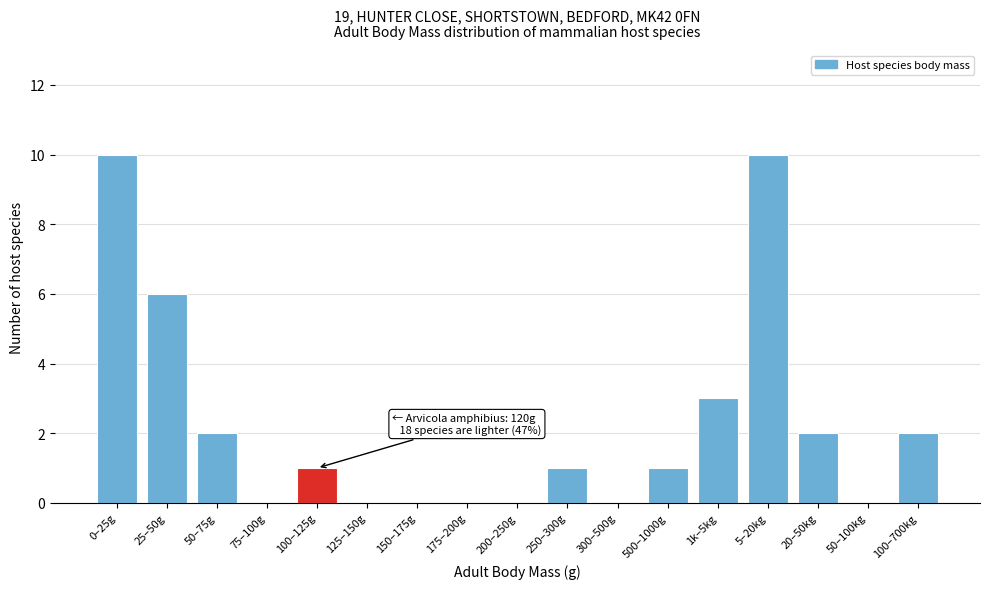

Reading left to right, transcribe all the data shown in this chart.

0–25g=10	25–50g=6	50–75g=2	75–100g=0	100–125g=1	125–150g=0	150–175g=0	175–200g=0	200–250g=0	250–300g=1	300–500g=0	500–1000g=1	1k–5kg=3	5–20kg=10	20–50kg=2	50–100kg=0	100–700kg=2